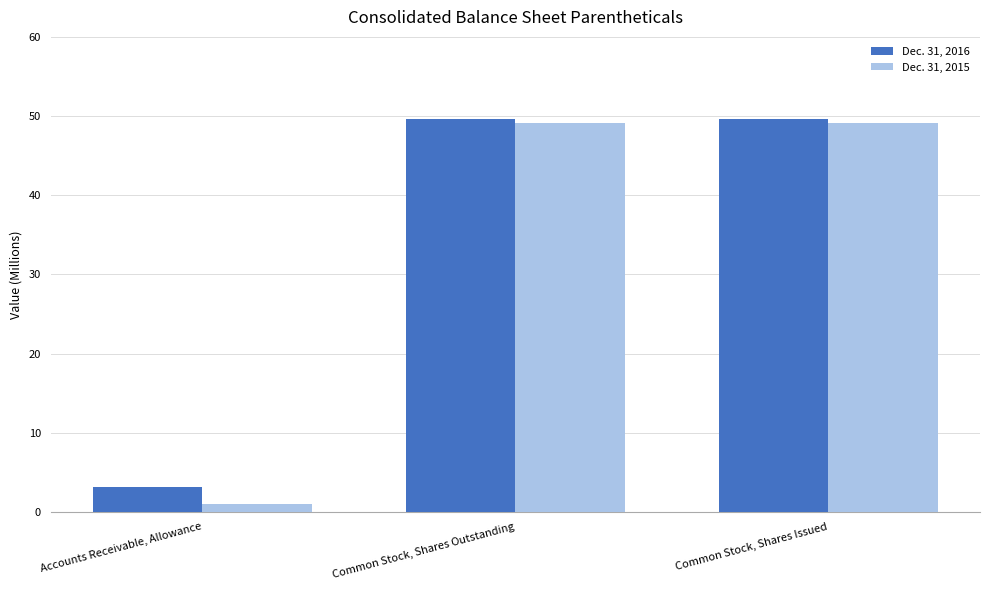

List the series in order of their overall mean, highest first.

Dec. 31, 2016, Dec. 31, 2015